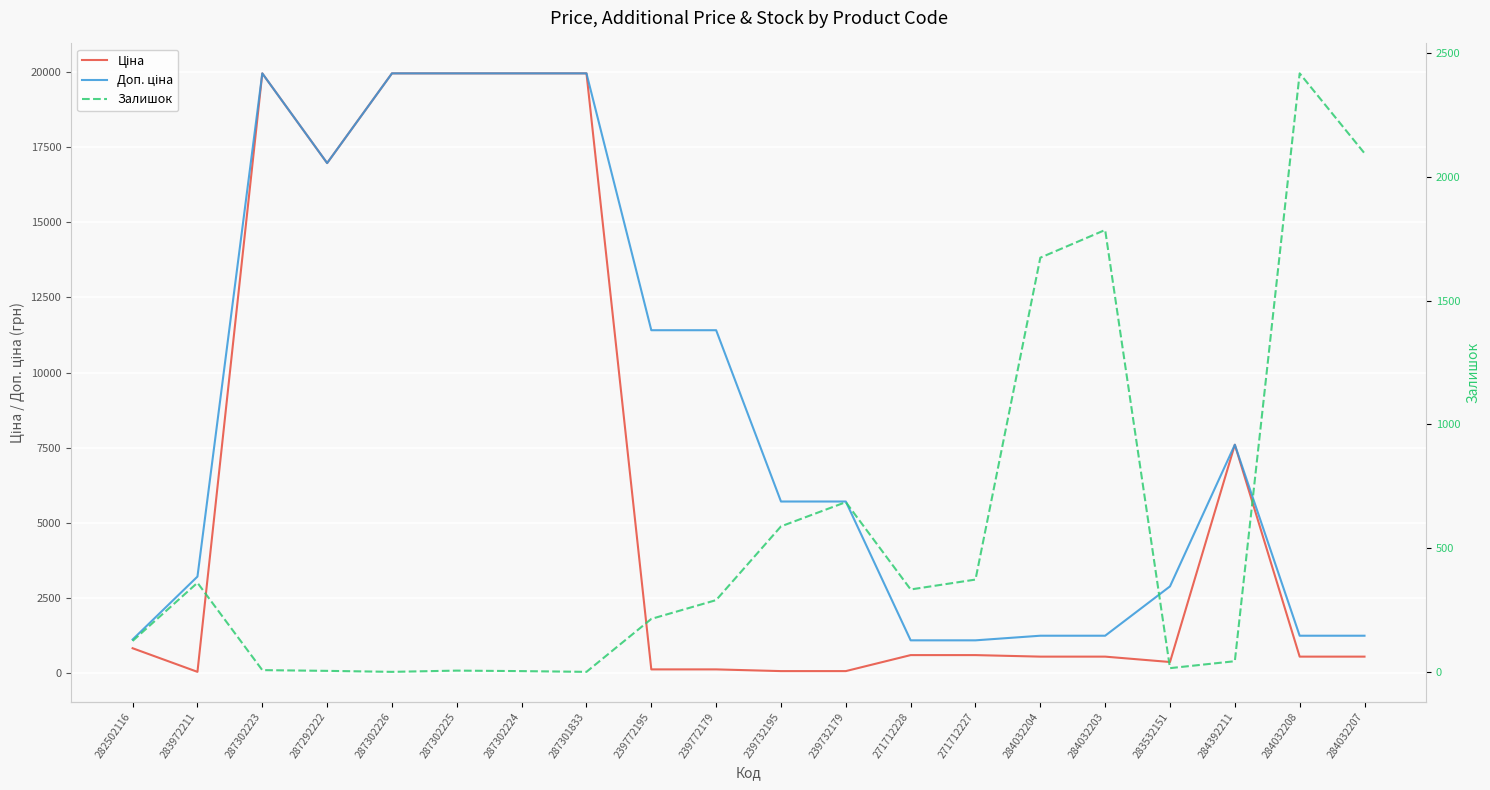

How many values in Залишок are above zero?

18